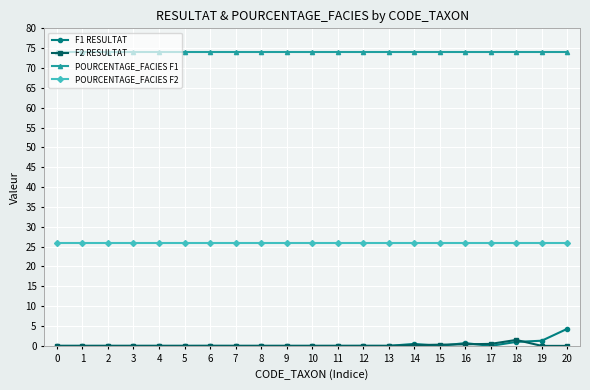

True or false: POURCENTAGE_FACIES F2 and POURCENTAGE_FACIES F1 intersect in this chart.

False